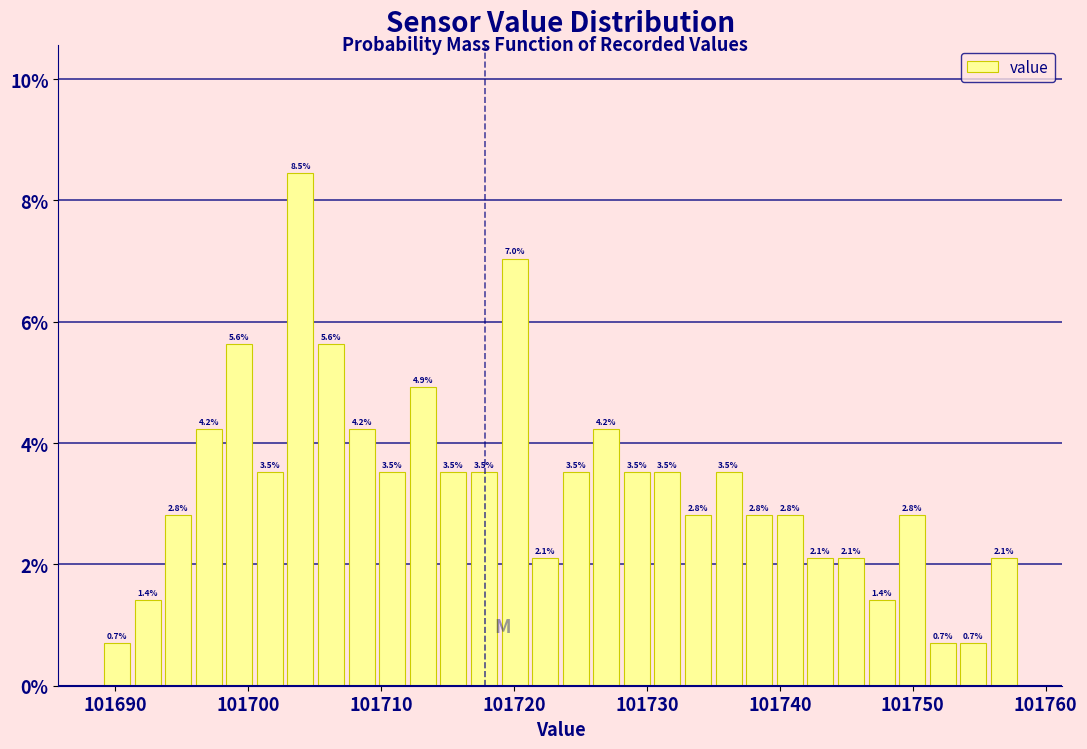

Read against the x-axis, roughly where is the centre of the tallest bar?

101704